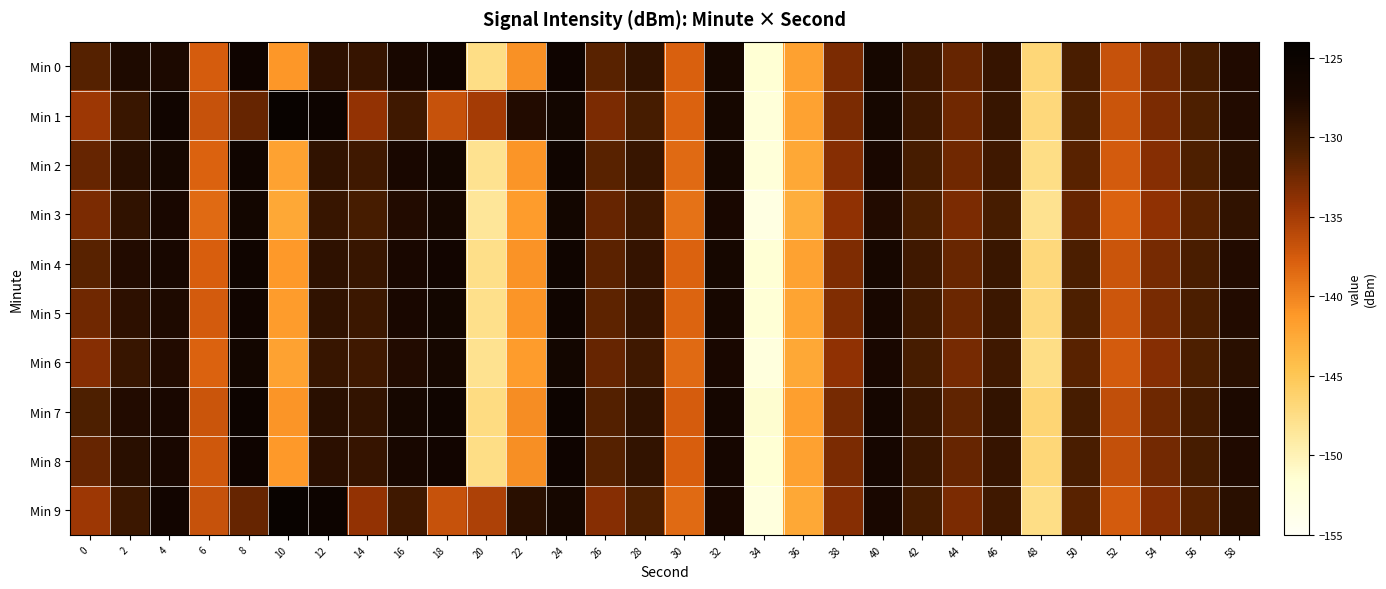

Rank the series at 24 from lowest to highest value.

Min 9, Min 1, Min 3, Min 6, Min 2, Min 5, Min 4, Min 0, Min 8, Min 7